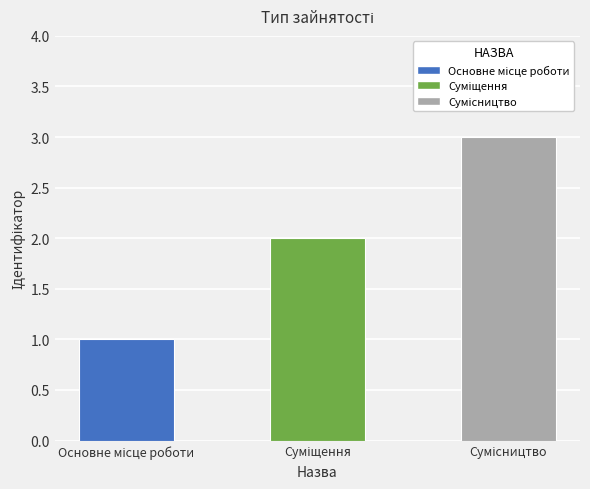

What is the difference between the maximum and second lowest values?

1